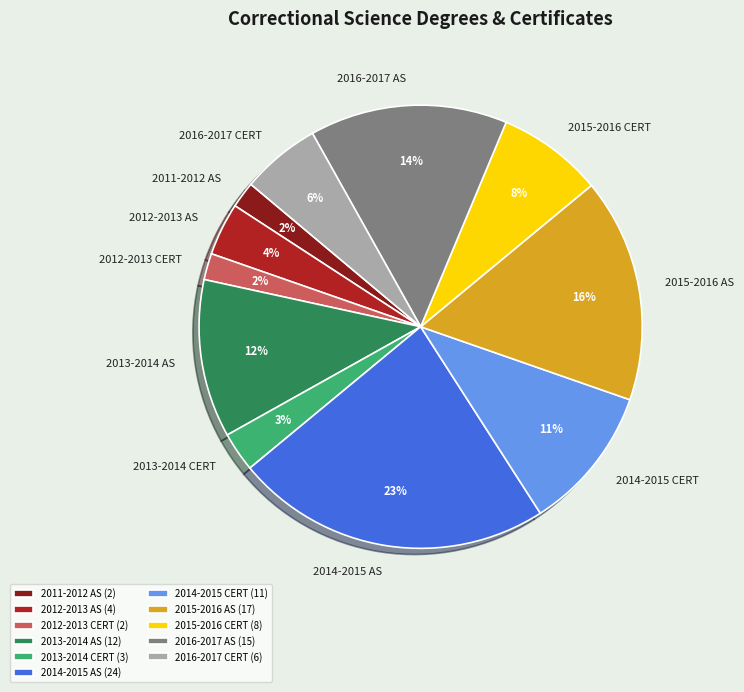

The 2016-2017 CERT slice represents 18% of the pie. True or false?

False